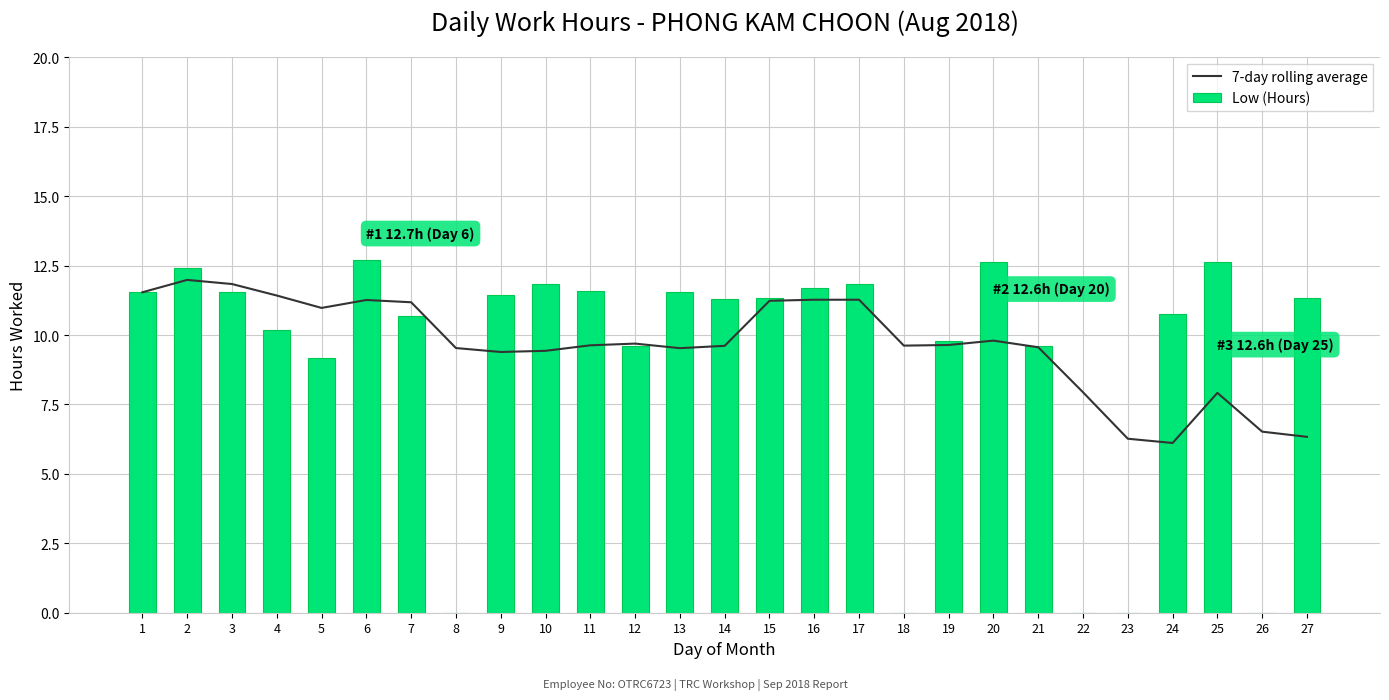

At which label does 7-day rolling average first exceed 9?

1